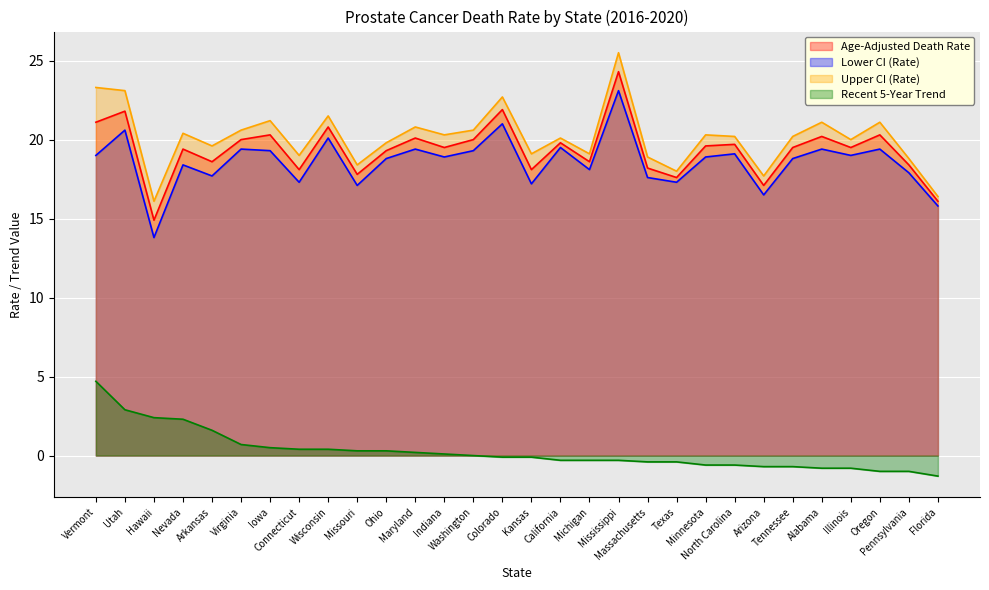

Is the value of Lower CI (Rate) at Tennessee greater than the value of Age-Adjusted Death Rate at Arkansas?

Yes